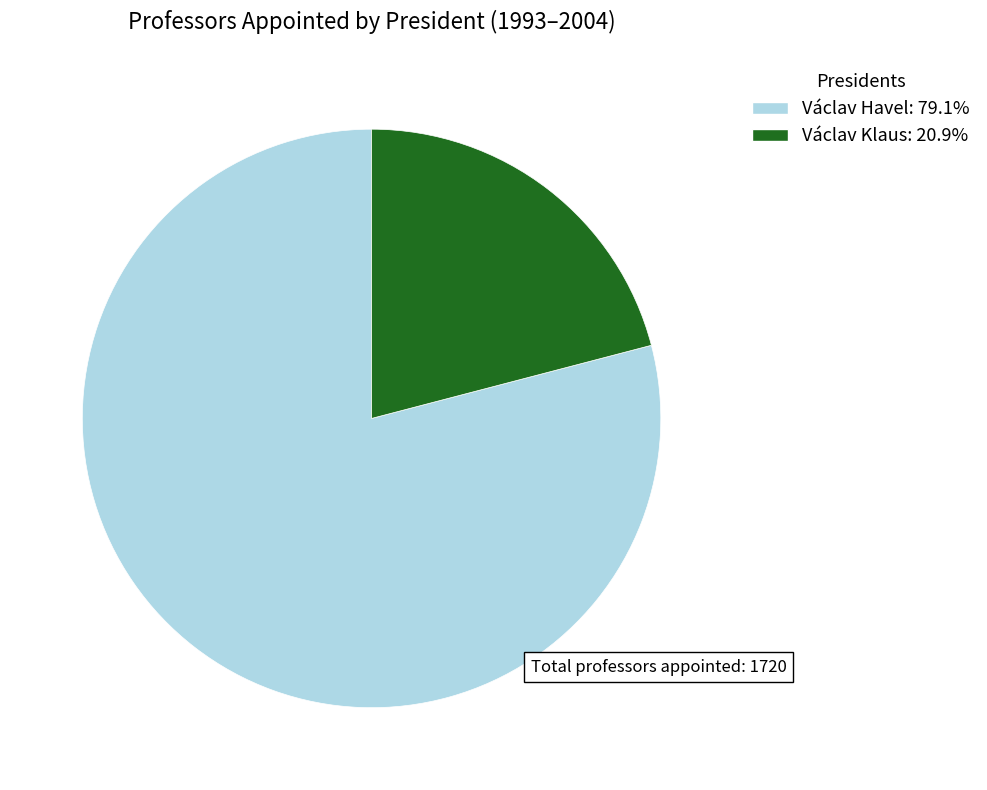

Is there a majority slice in this chart?

Yes